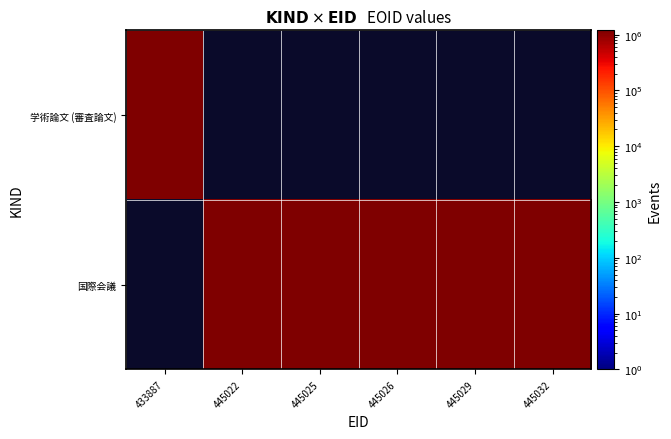

What is the smallest value displayed?

1180383.0